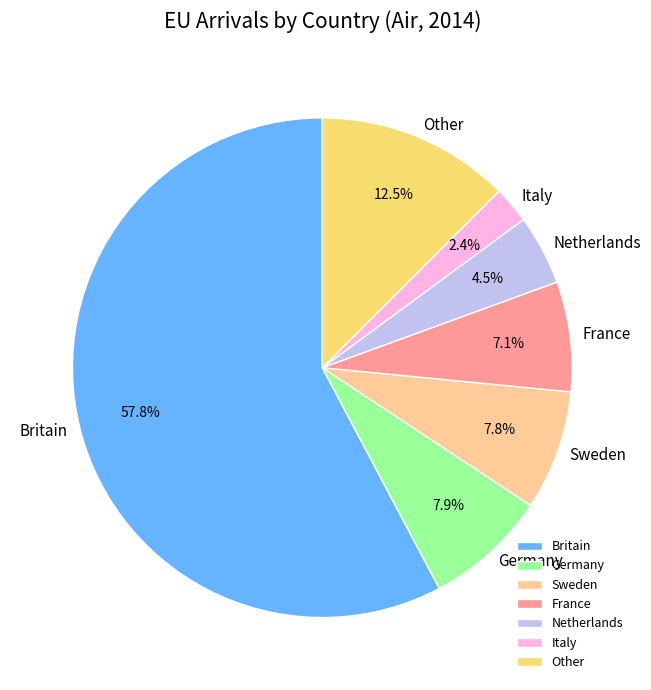

Which has a higher value, Italy or Germany?

Germany